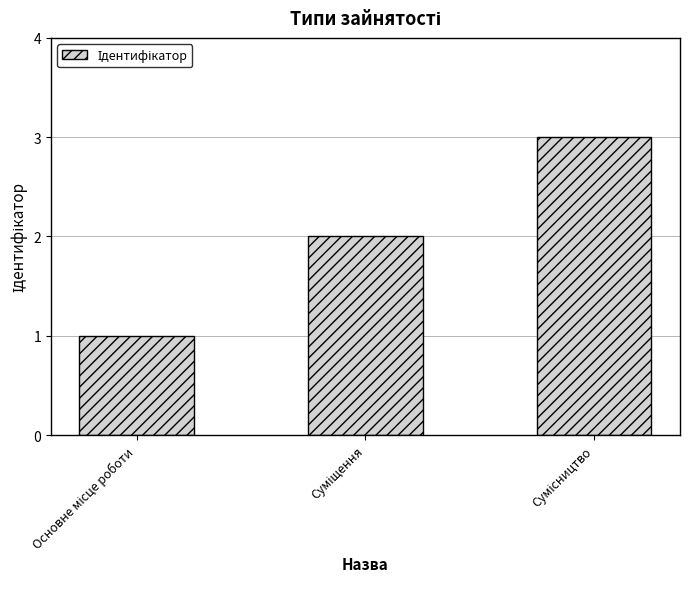

What is the average value?

2